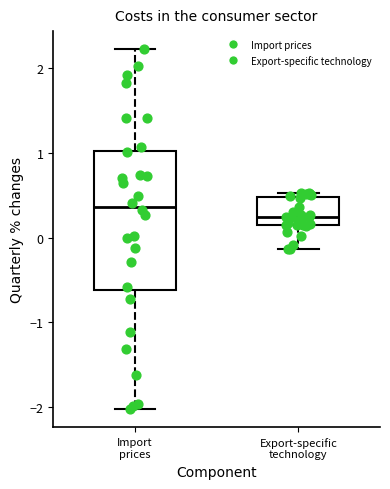

Reading left to right, transcribe this box plot: for each box, give where its median line is, the range the box spans, and where its two whiskers end, as read against the y-axis. The values are not printed on the chart, so give them approximately, as read against the axis.

Import prices: median 0.4, box -0.6 to 1.0, whiskers -2.0 to 2.2
Export-specific technology: median 0.2, box 0.1 to 0.5, whiskers -0.1 to 0.5 (just above the box's upper edge)